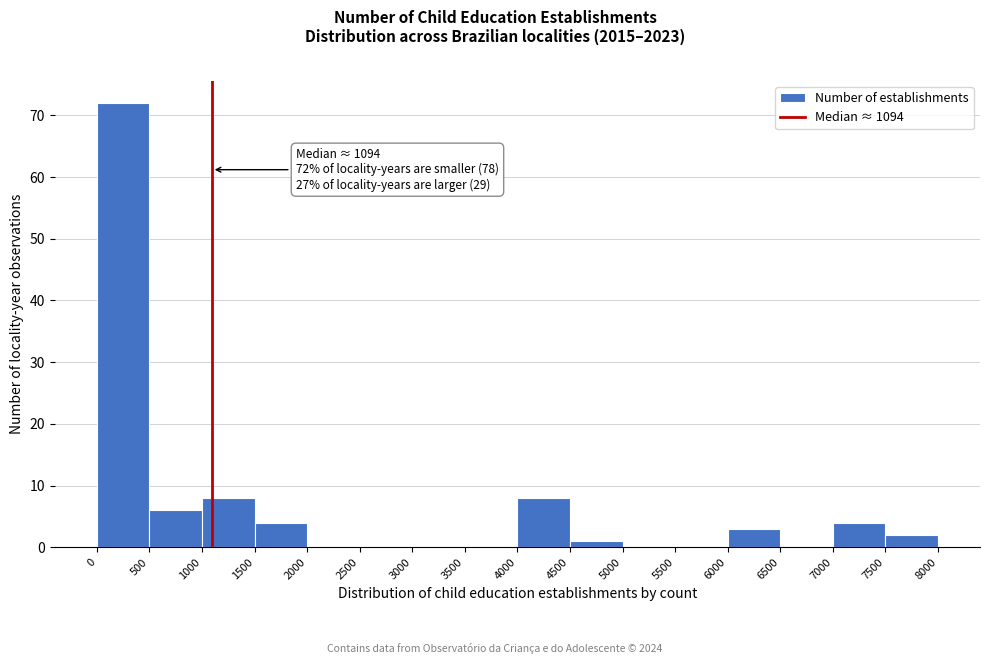

Which range on the x-axis has the tallest bar?

0 to 500